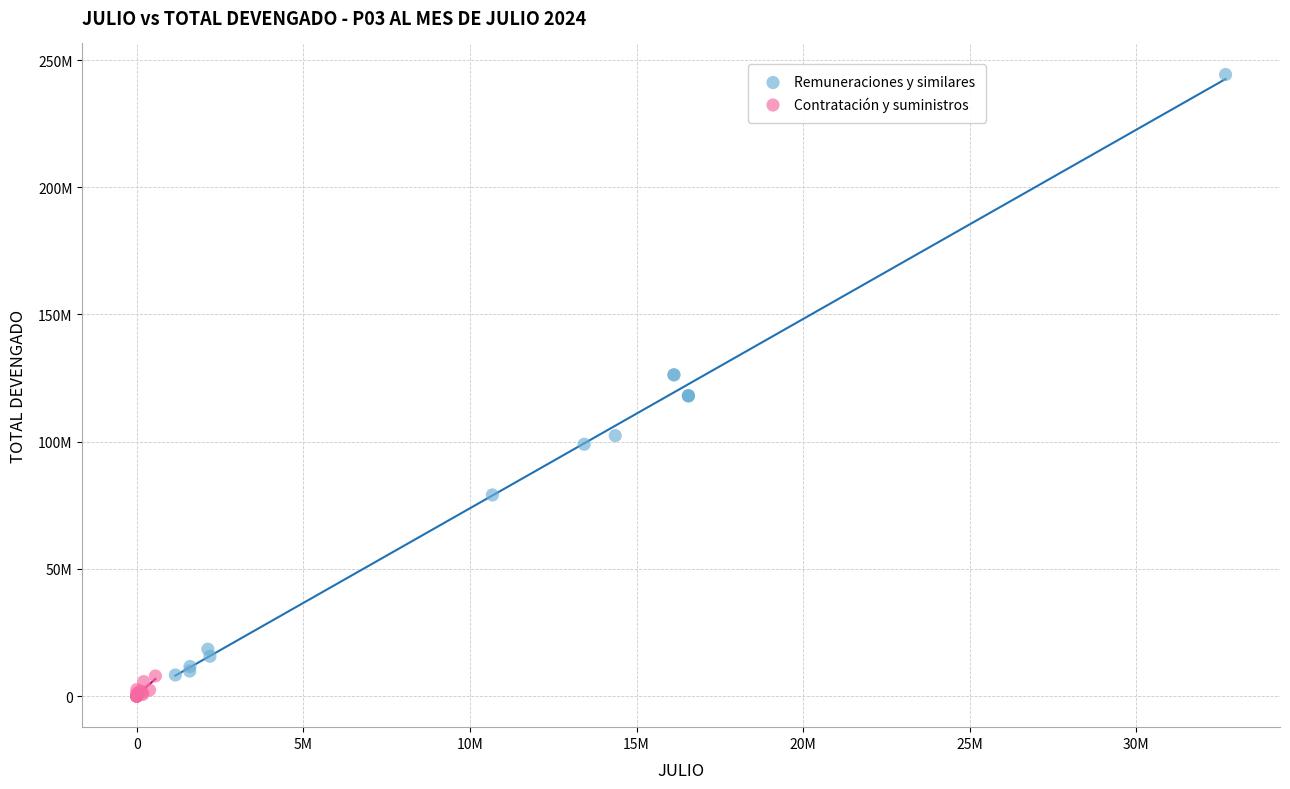

What are all the series names shown in the legend?

Remuneraciones y similares, Contratación y suministros